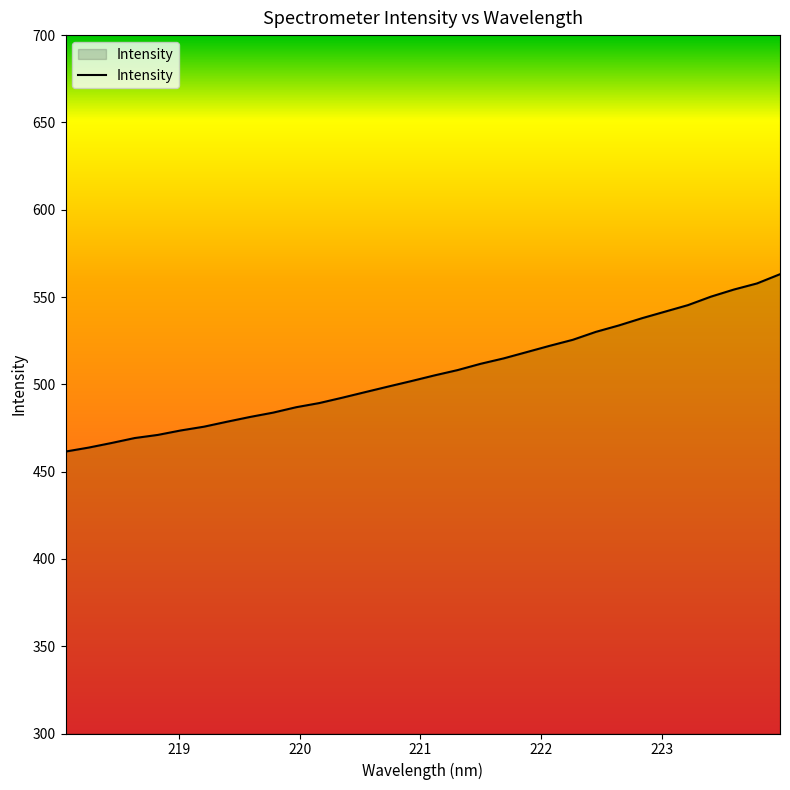

What is the difference between the maximum and minimum values?

101.6